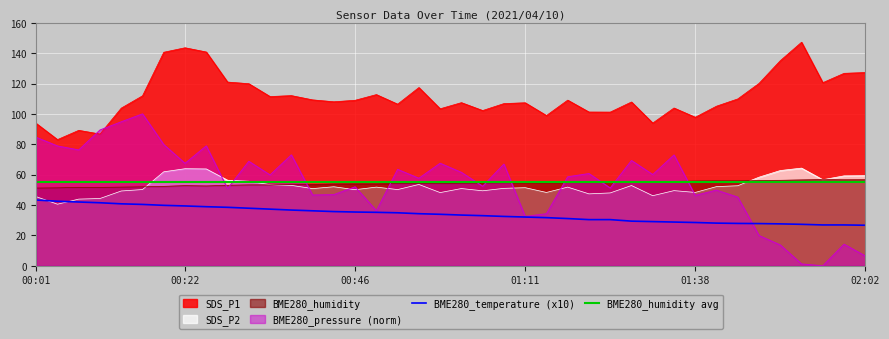

Which category has the highest value in the SDS_P2 series?

01:53